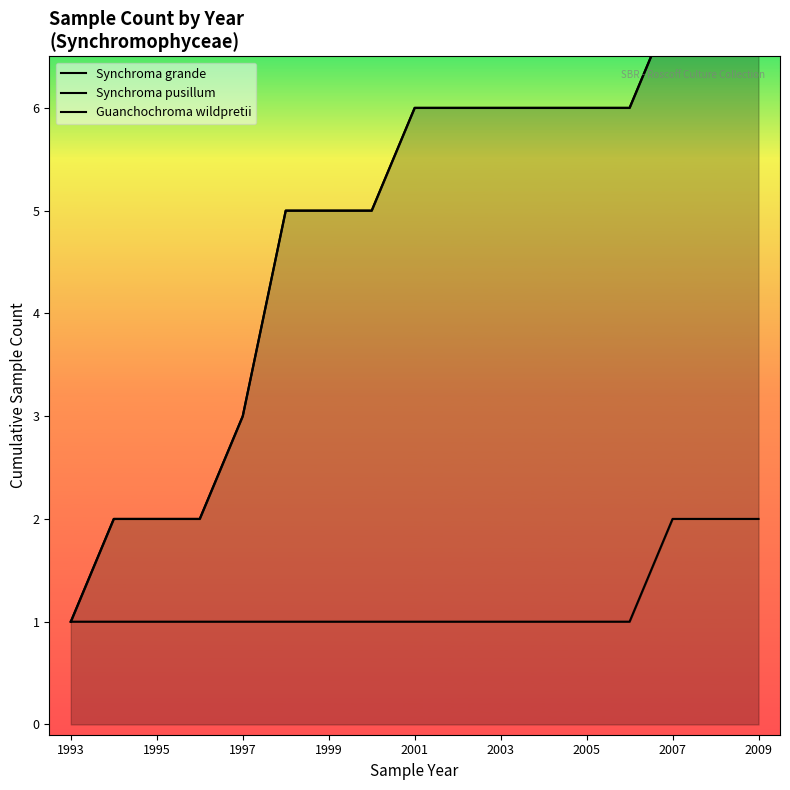

The value of Synchroma pusillum at 2003 is 6. True or false?

True